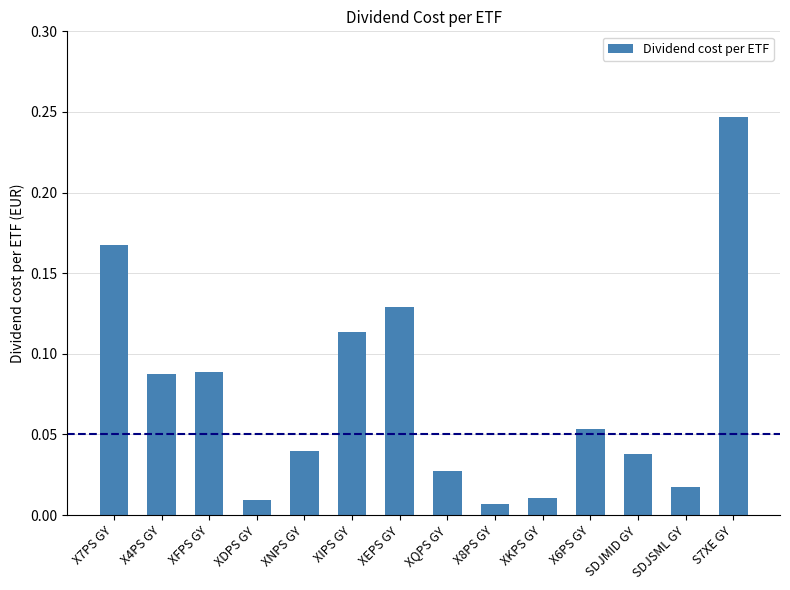

Which category has the highest value across all series?

S7XE GY